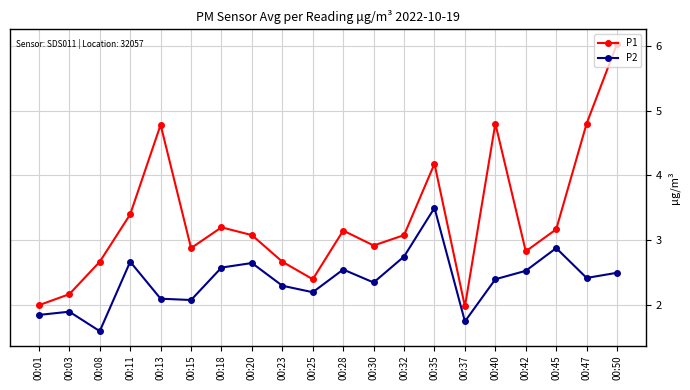

True or false: P2 and P1 cross at least once.

False